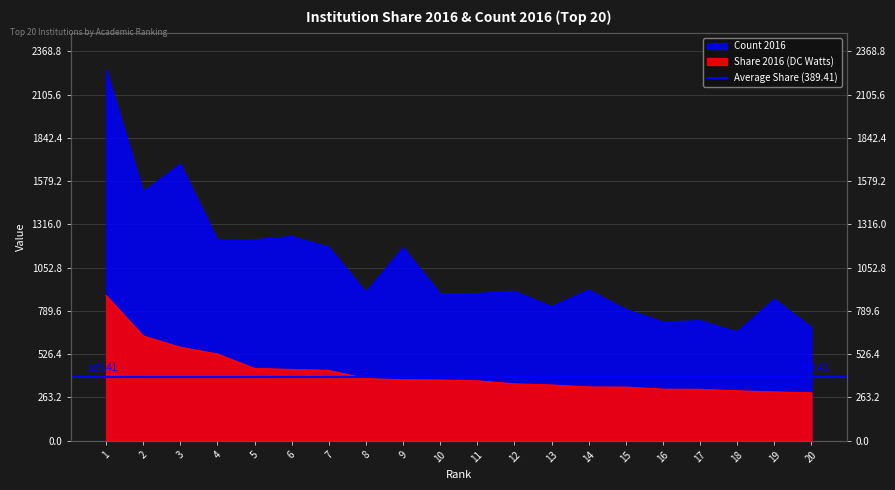

Is it true that Count 2016 equals 1553.3 at 12?

False